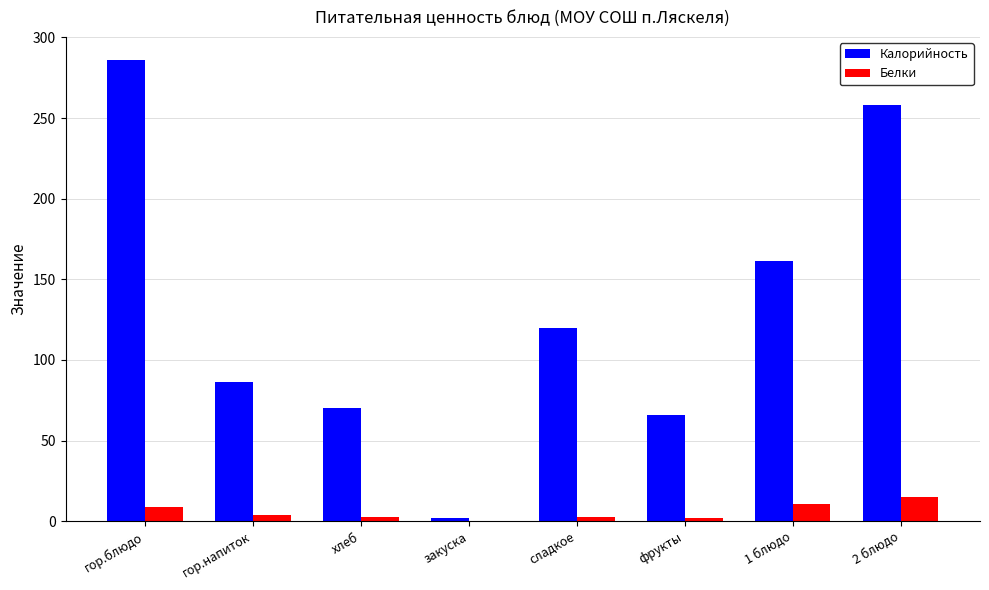

At which label does Белки first exceed 4?

гор.блюдо